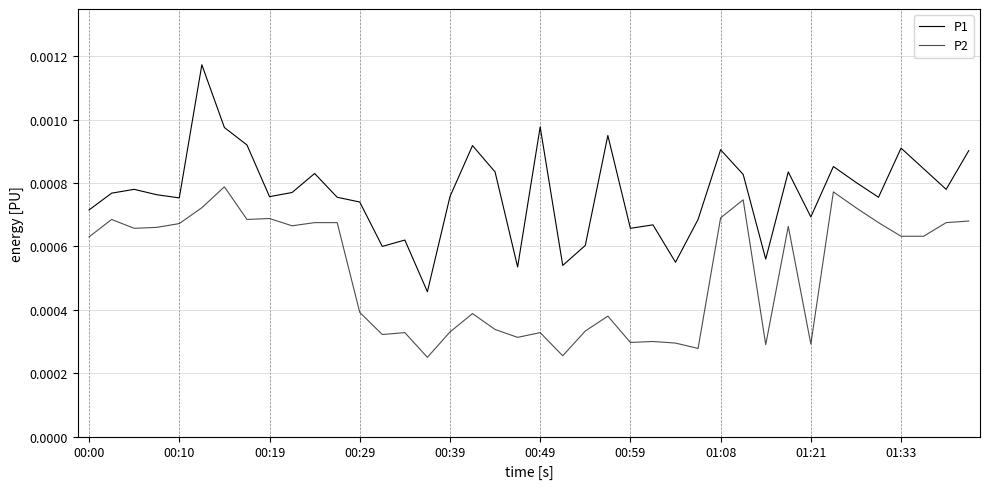

How many lines are shown in the chart?

2